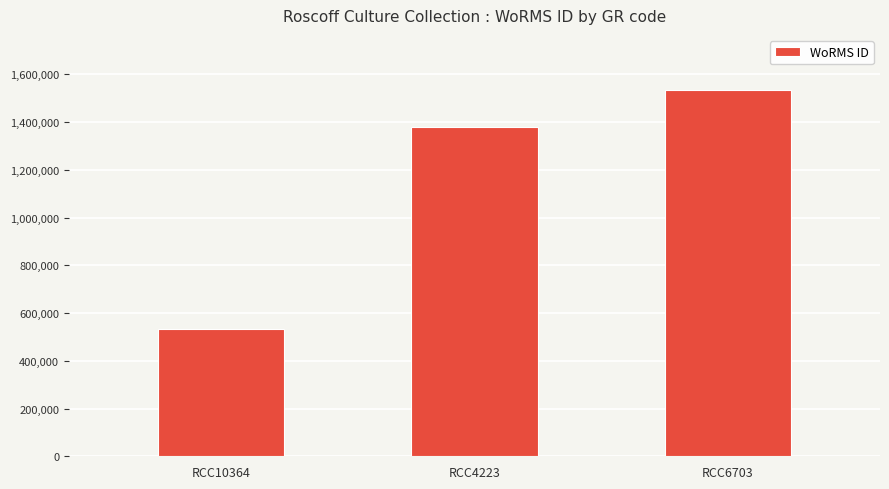

Reading left to right, extract all data points from this chart.

RCC10364=532029	RCC4223=1380402	RCC6703=1534934